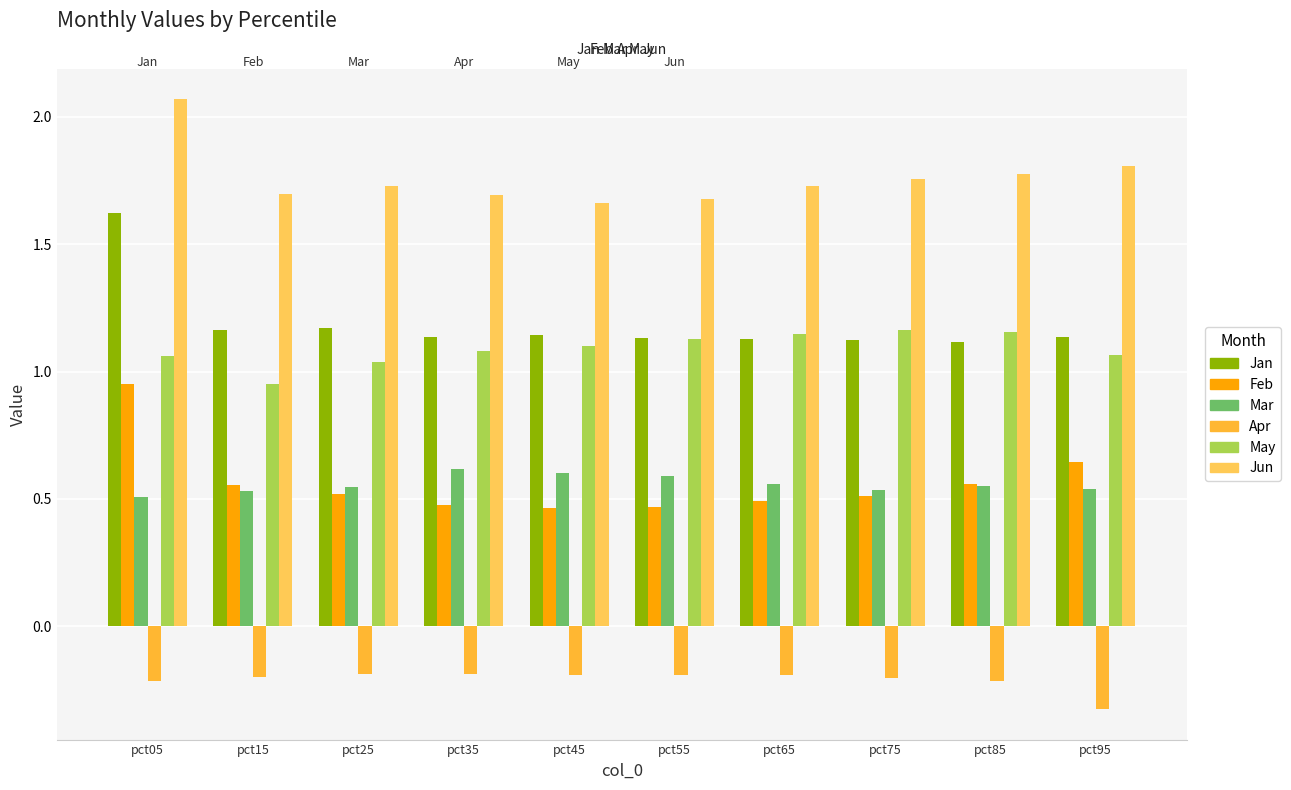

How many bars are there in each group?

6